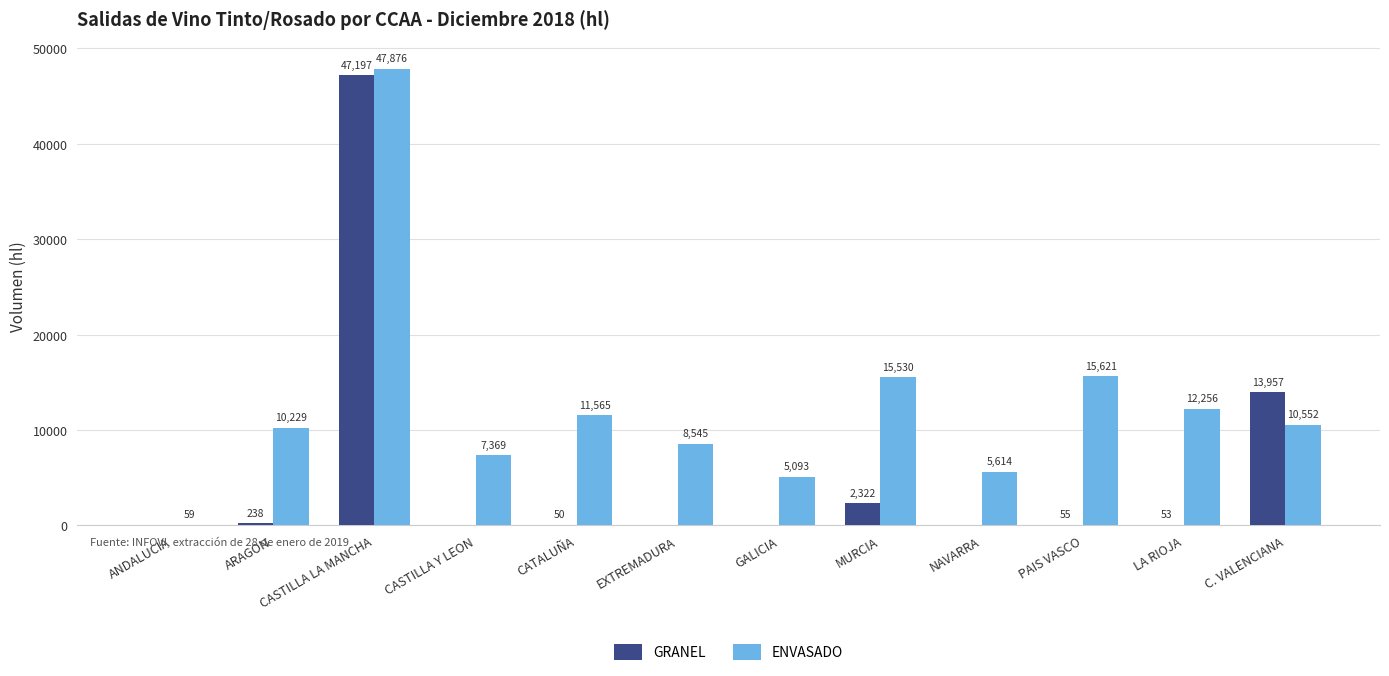

True or false: GRANEL has a value of 0 at EXTREMADURA.

True